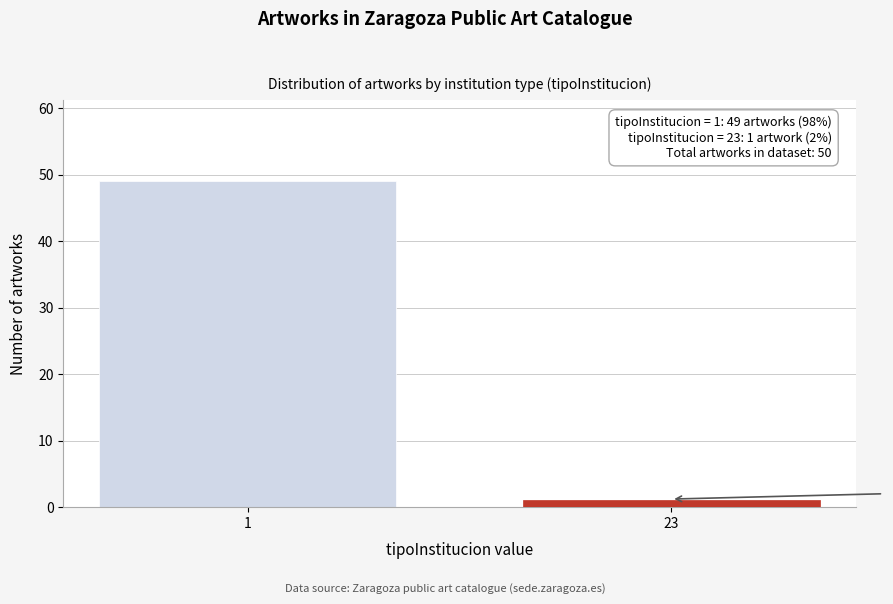

Reading left to right, extract all data points from this chart.

49	1